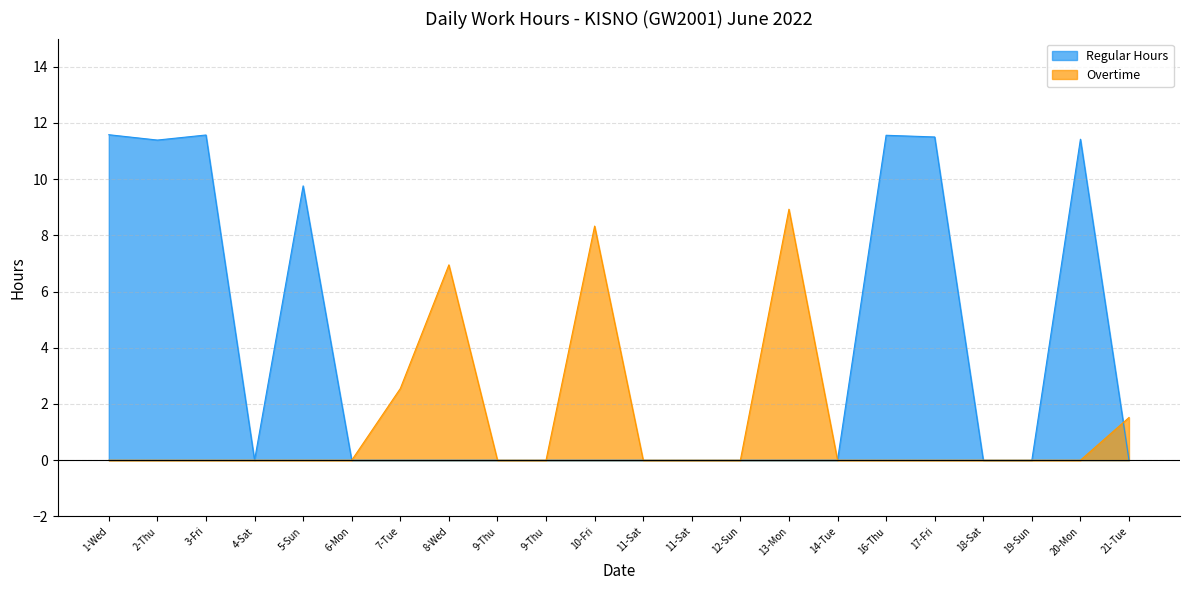

Between 9-Thu and 13-Mon, which series saw the biggest shift?

Overtime